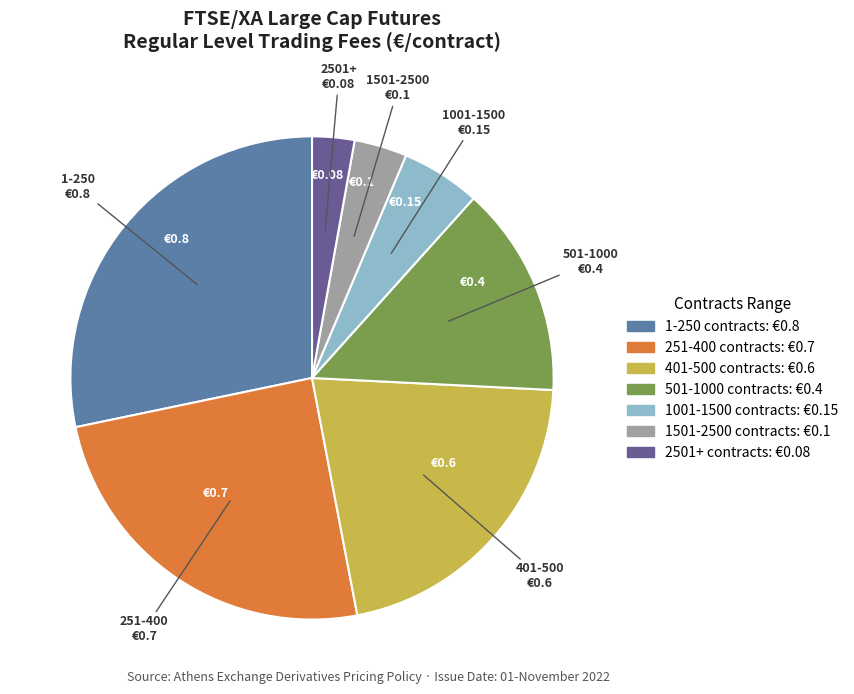

Do 1001-1500 and 2501+ together represent more than half of the pie?

No